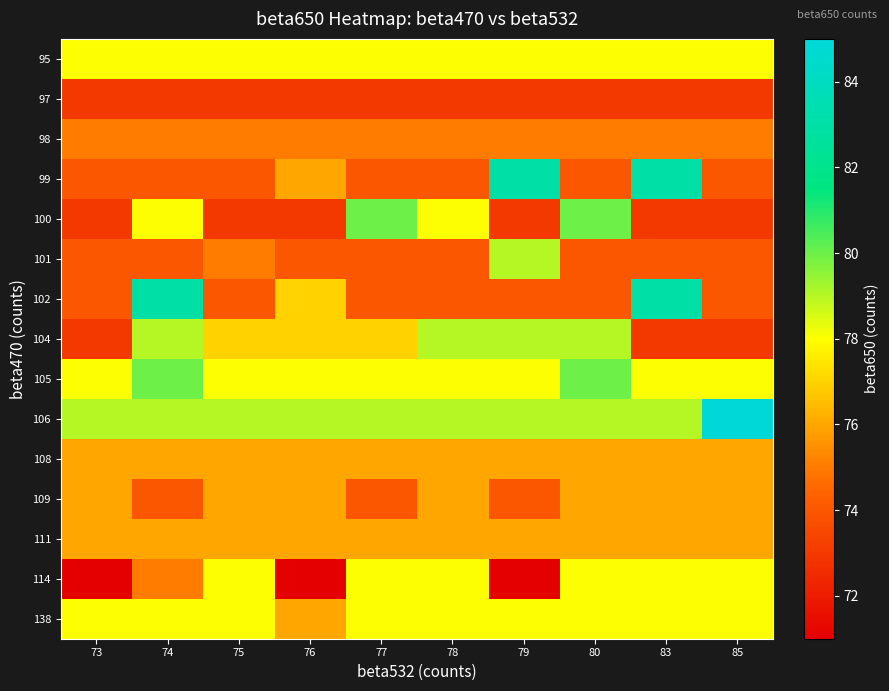

Reading left to right, transcribe all the data shown in this chart.

95: 73=78	74=78	75=78	76=78	77=78	78=78	79=78	80=78	83=78	85=78
97: 73=73	74=73	75=73	76=73	77=73	78=73	79=73	80=73	83=73	85=73
98: 73=75	74=75	75=75	76=75	77=75	78=75	79=75	80=75	83=75	85=75
99: 73=74	74=74	75=74	76=76	77=74	78=74	79=83	80=74	83=83	85=74
100: 73=73	74=78	75=73	76=73	77=80	78=78	79=73	80=80	83=73	85=73
101: 73=74	74=74	75=75	76=74	77=74	78=74	79=79	80=74	83=74	85=74
102: 73=74	74=83	75=74	76=77	77=74	78=74	79=74	80=74	83=83	85=74
104: 73=73	74=79	75=77	76=77	77=77	78=79	79=79	80=79	83=73	85=73
105: 73=78	74=80	75=78	76=78	77=78	78=78	79=78	80=80	83=78	85=78
106: 73=79	74=79	75=79	76=79	77=79	78=79	79=79	80=79	83=79	85=85
108: 73=76	74=76	75=76	76=76	77=76	78=76	79=76	80=76	83=76	85=76
109: 73=76	74=74	75=76	76=76	77=74	78=76	79=74	80=76	83=76	85=76
111: 73=76	74=76	75=76	76=76	77=76	78=76	79=76	80=76	83=76	85=76
114: 73=71	74=75	75=78	76=71	77=78	78=78	79=71	80=78	83=78	85=78
138: 73=78	74=78	75=78	76=76	77=78	78=78	79=78	80=78	83=78	85=78